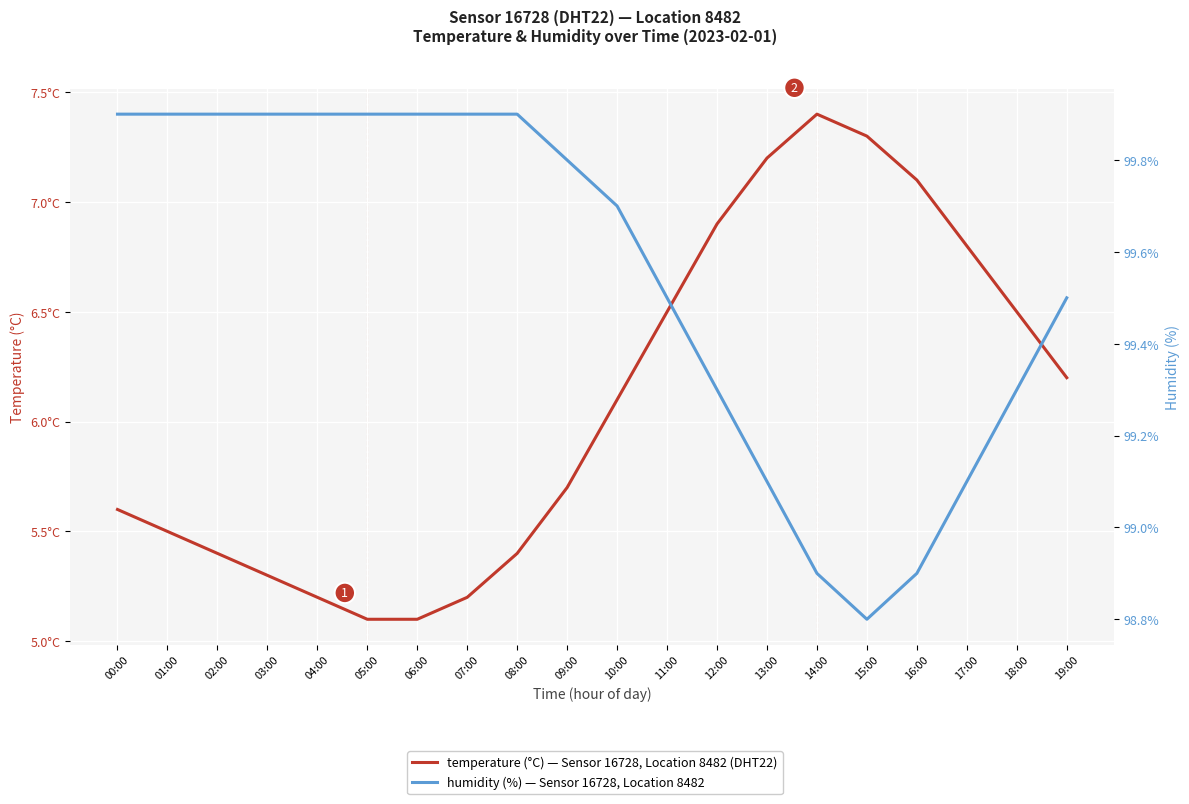

What position from the right is 02:00?

18